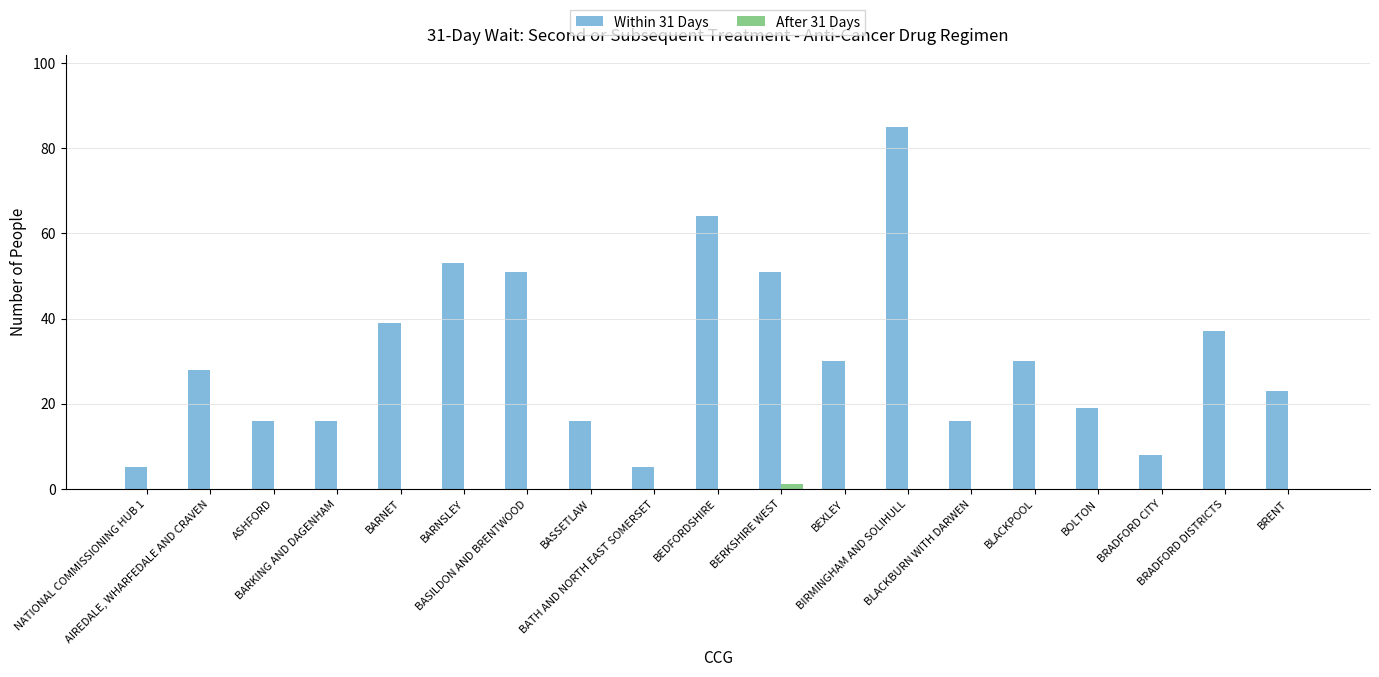

At which category is the sum across all series the highest?

BIRMINGHAM AND SOLIHULL